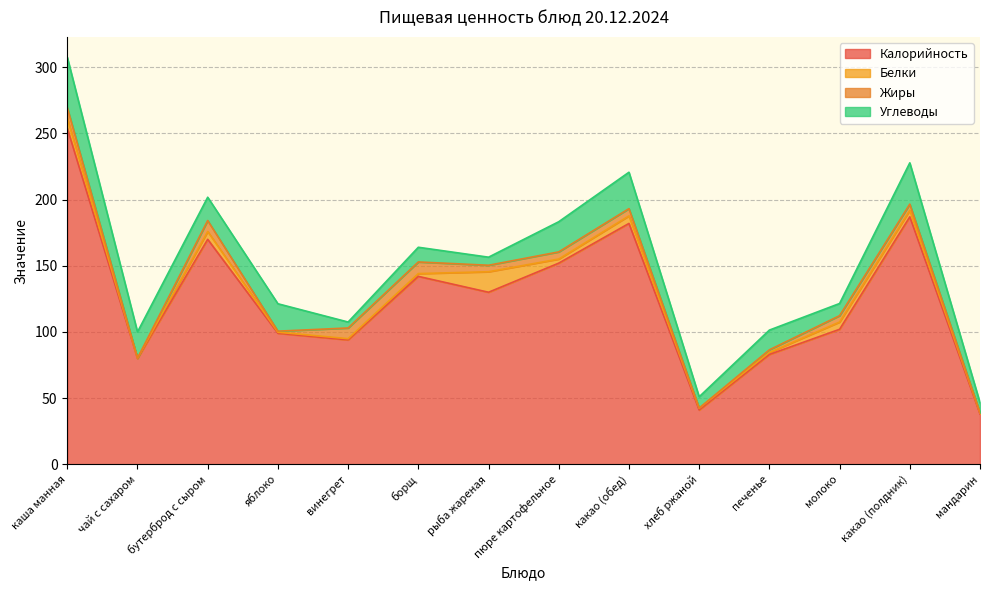

In Калорийность, how many points are lower than both neighbors (excluding endpoints)?

4